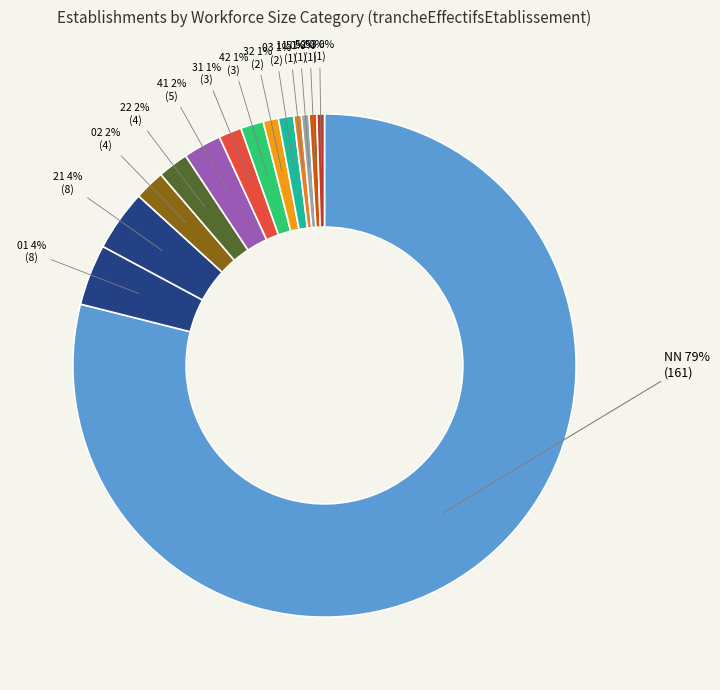

How many segments does this pie chart have?

14